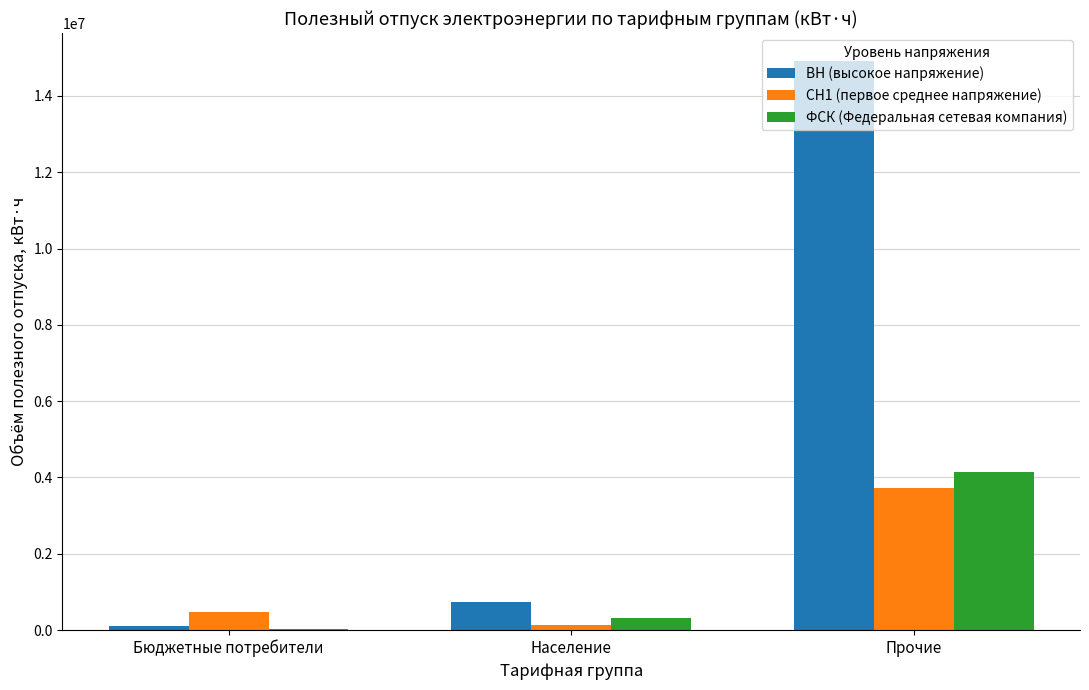

At which category is the sum across all series the highest?

Прочие